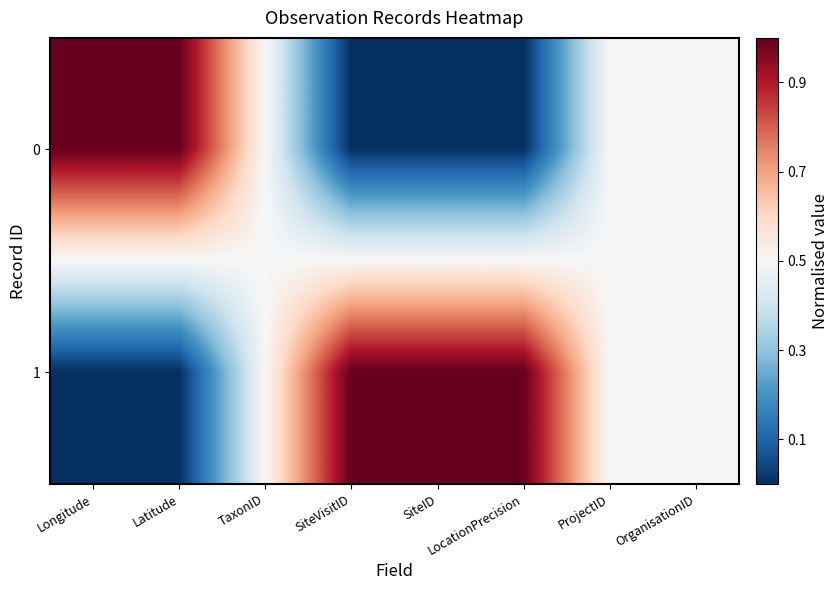

Which has a higher value, Latitude or LocationPrecision?

Latitude